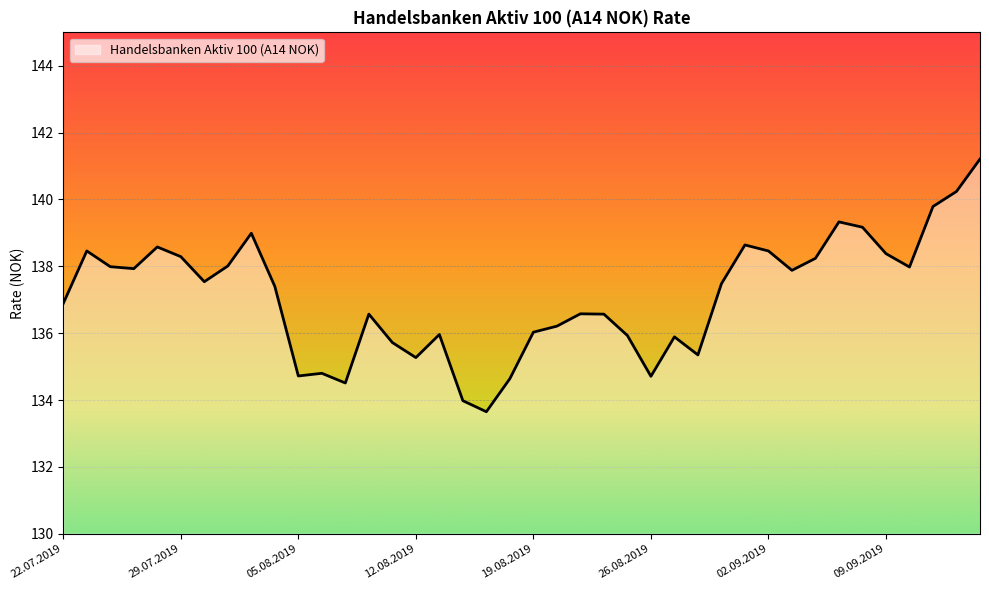

What is the smallest value displayed?

133.7